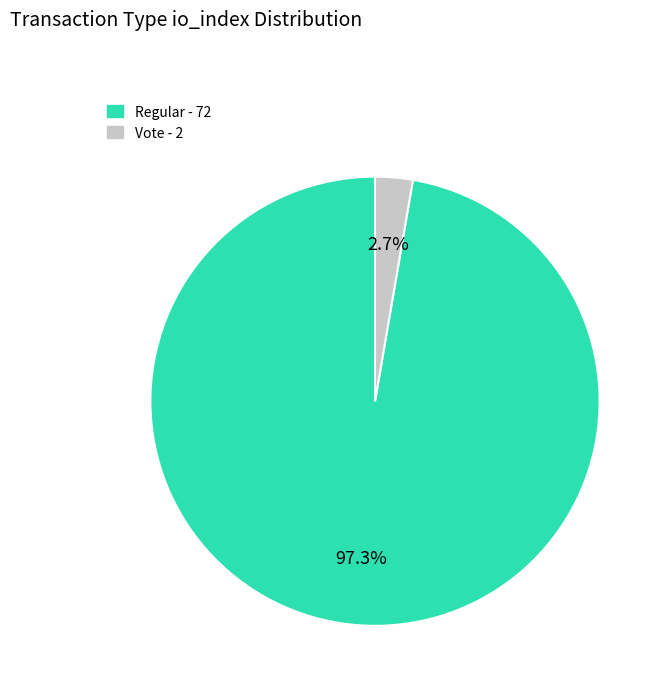

Is there any slice that represents more than half of the pie?

Yes